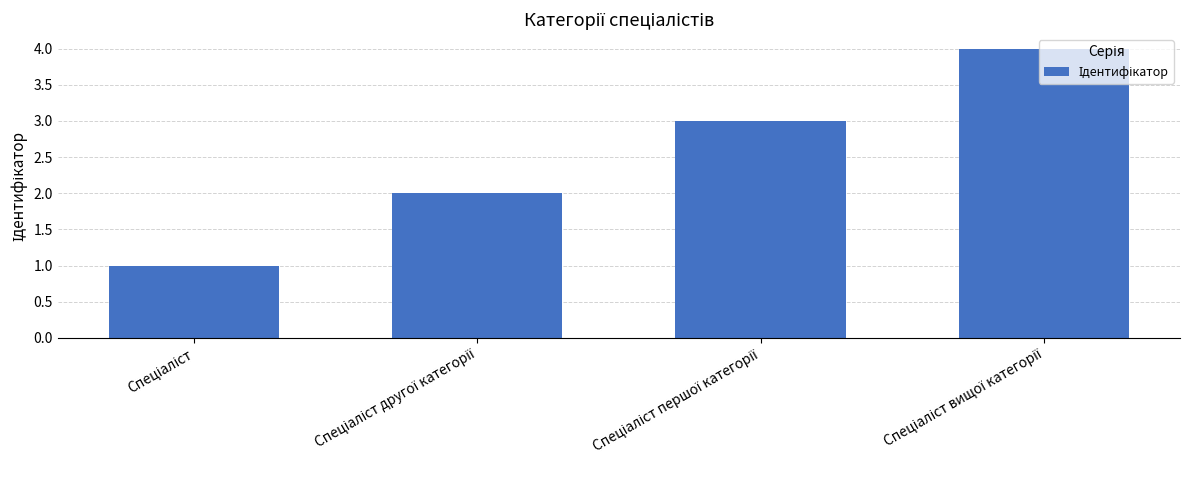

What is the greatest value displayed?

4